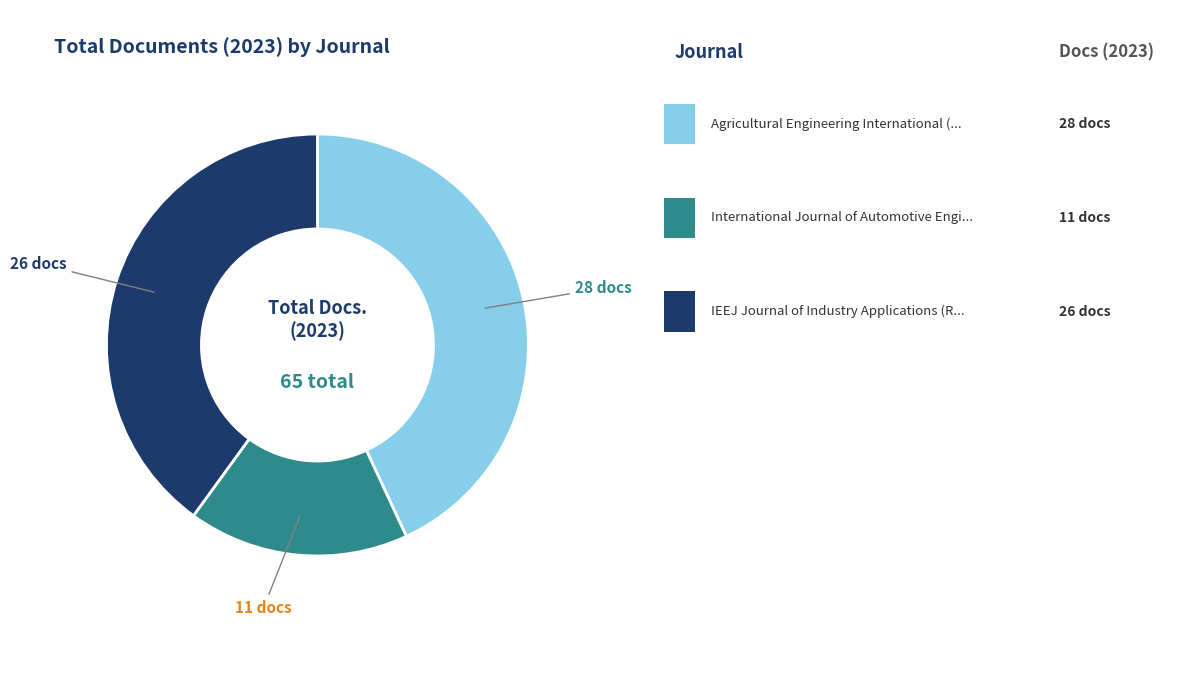

Is there a majority slice in this chart?

No